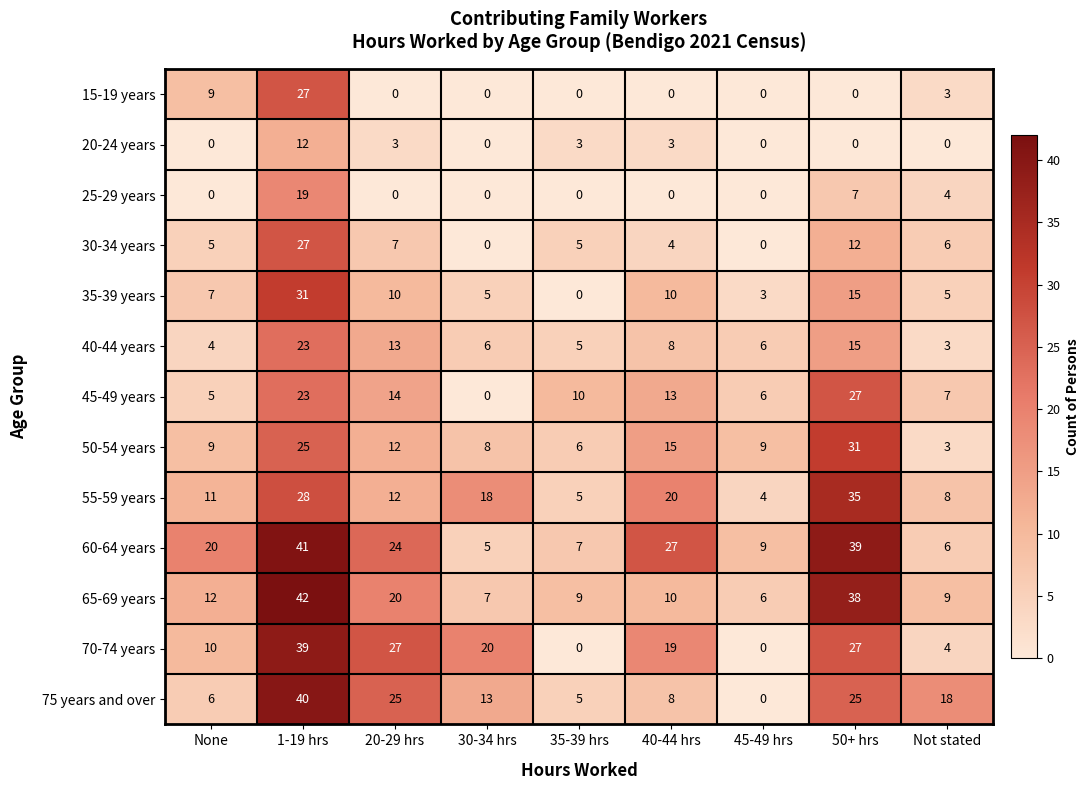

How many distinct data groups are displayed?

13